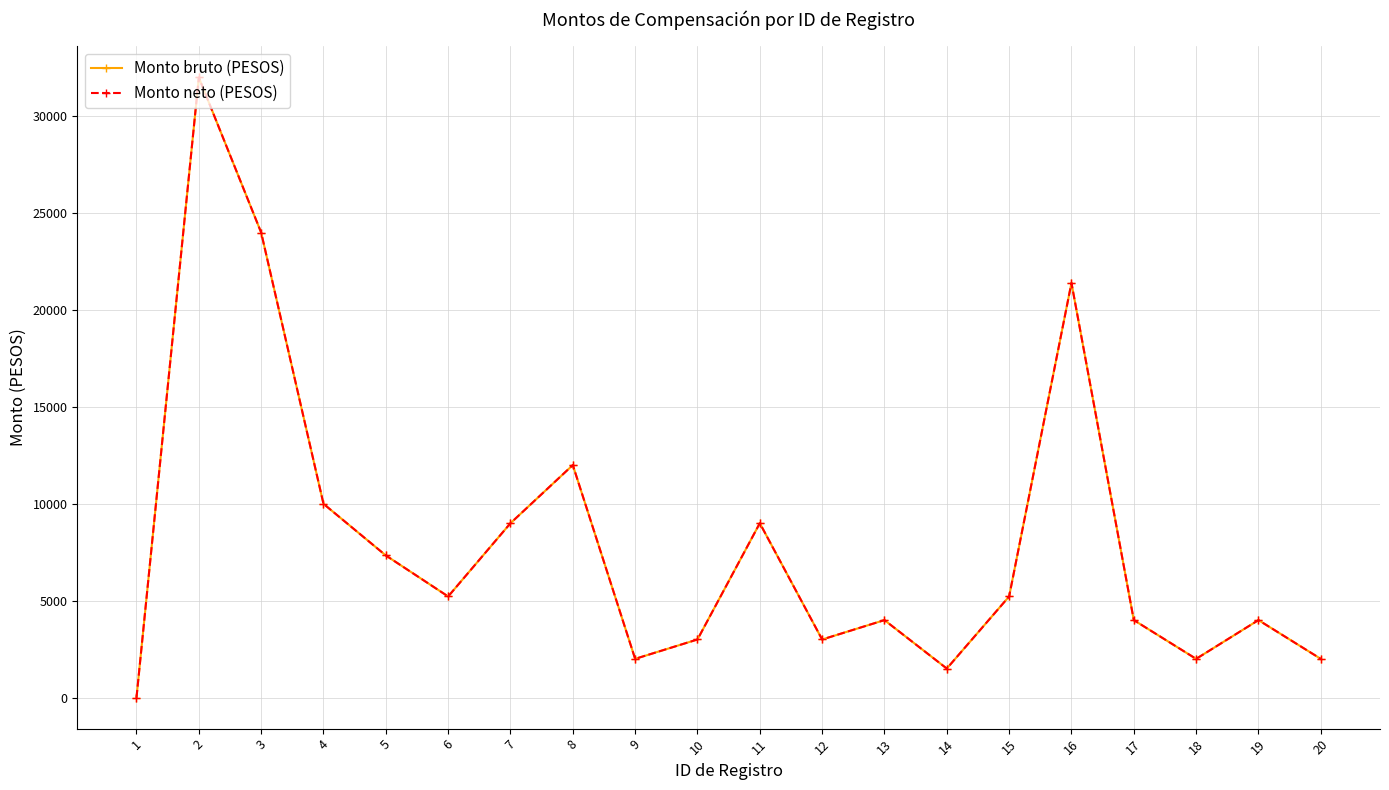

Does the chart have visible grid lines?

Yes